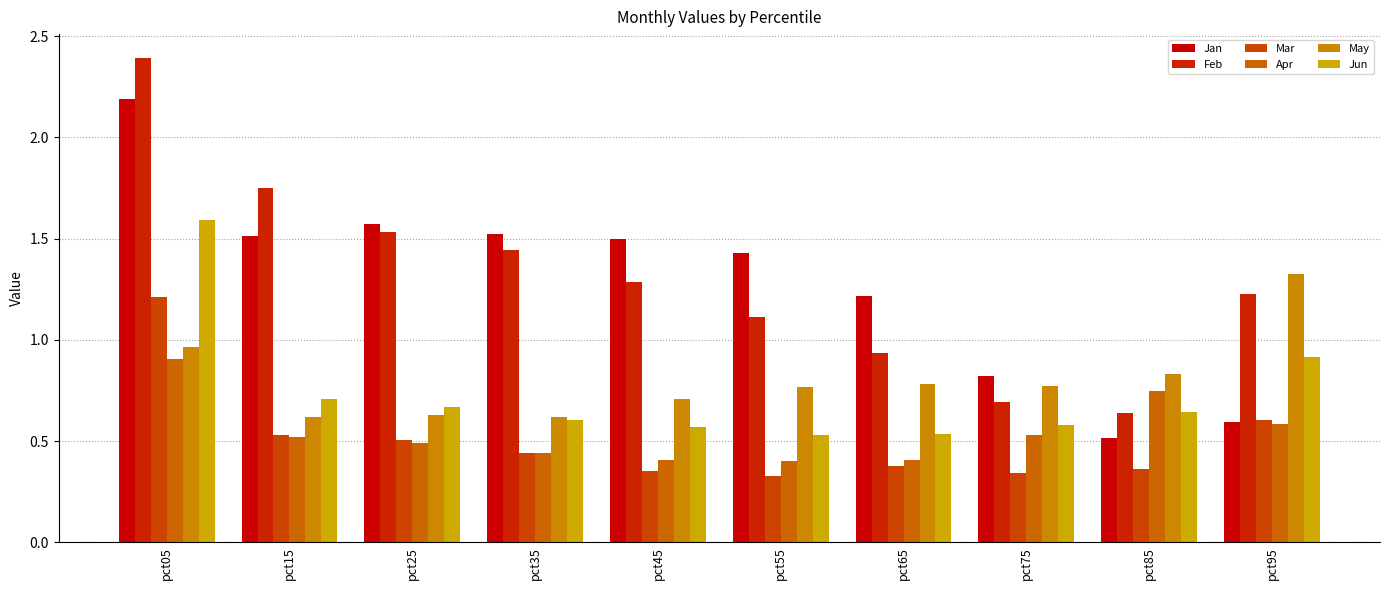

What is the difference between the maximum and minimum values in the Feb series?

1.8